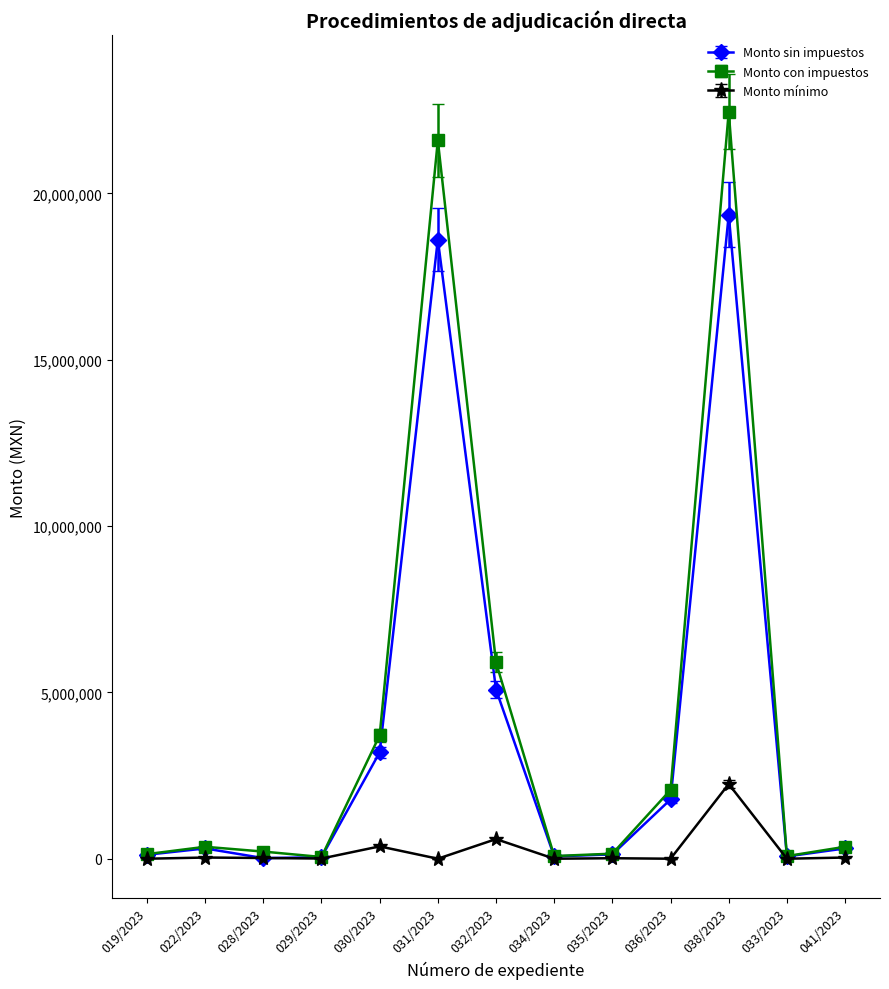

What is the difference between the Monto sin impuestos values at 036/2023 and 041/2023?

1472652.0